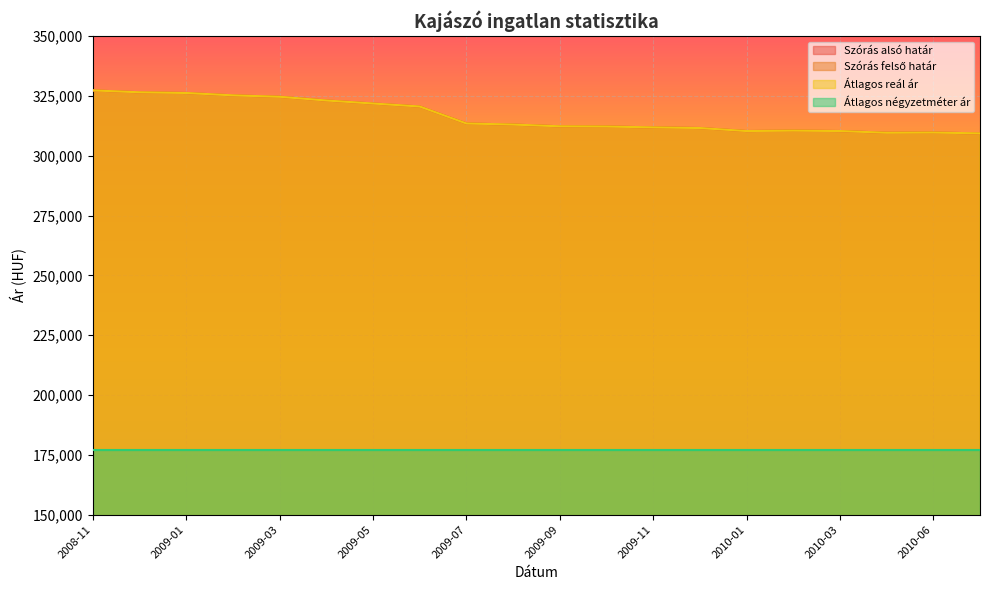

What is the average value of the Átlagos reál ár series?

316455